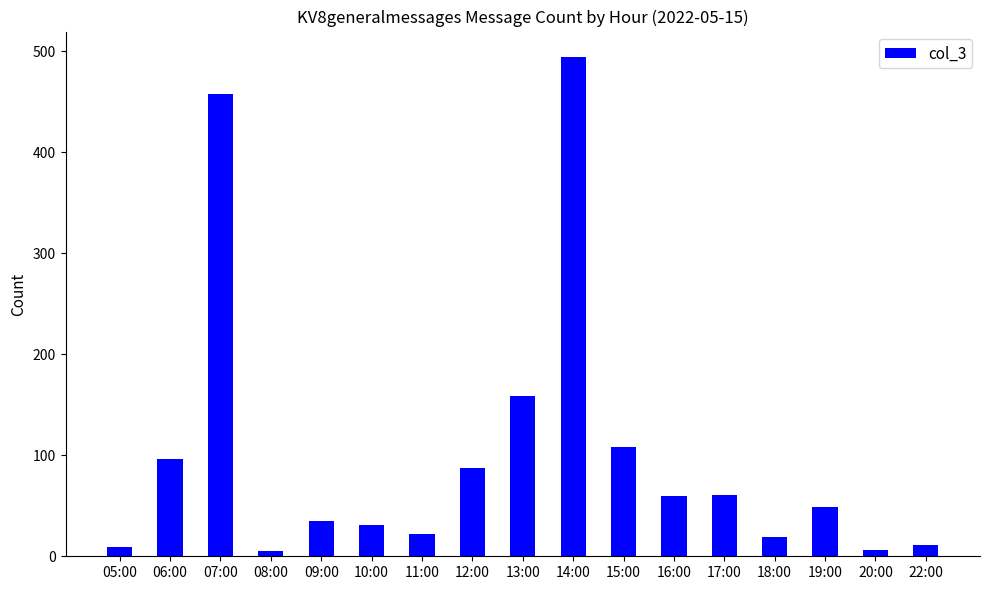

Which label corresponds to the largest value in the chart?

14:00